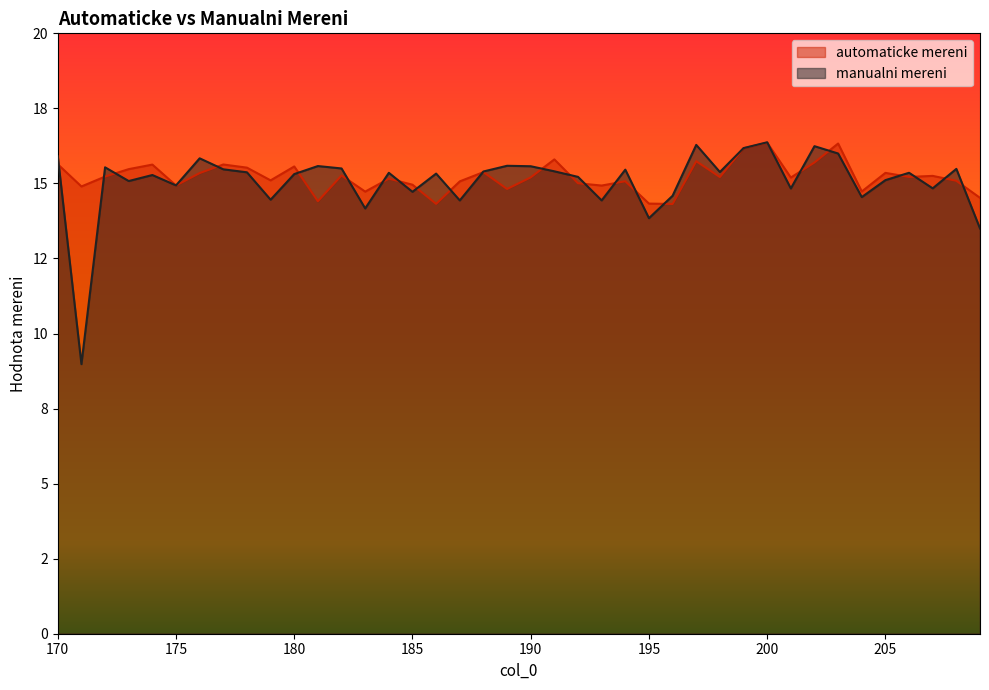

Where does the manualni mereni series first go above 15?

170